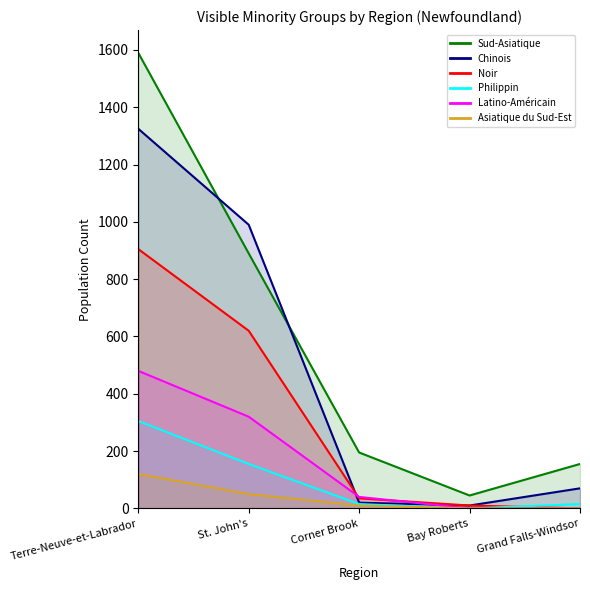

What is the value of the Asiatique du Sud-Est point at the 1st from the left?

120